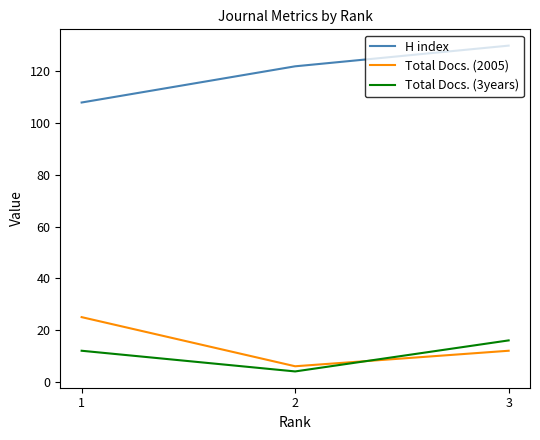

What is the difference between the maximum and minimum values in the H index series?

22